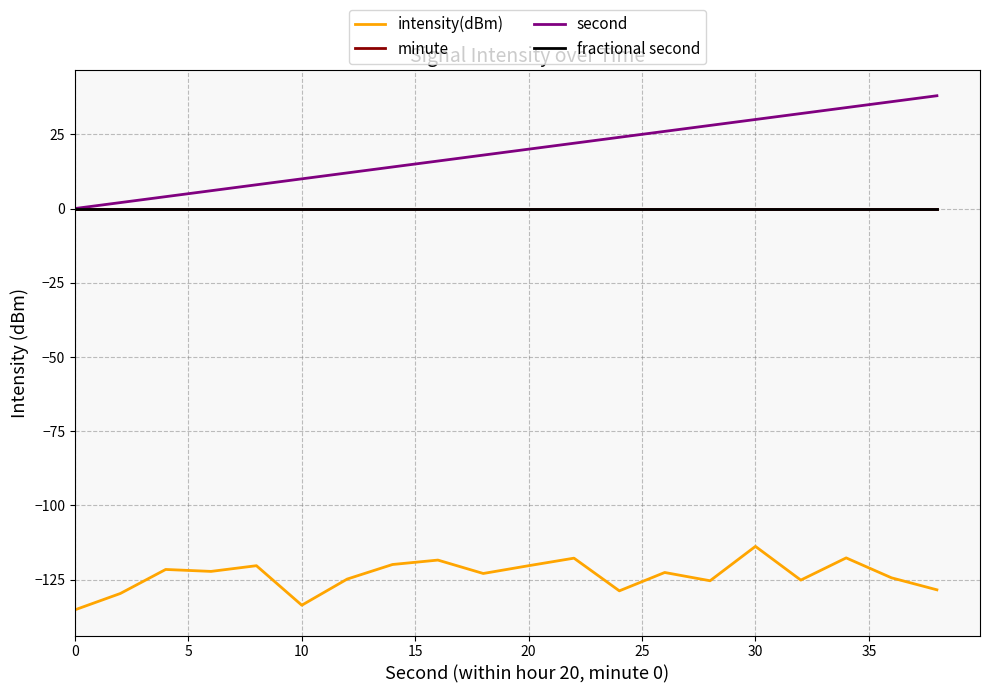

Does the chart have visible grid lines?

Yes